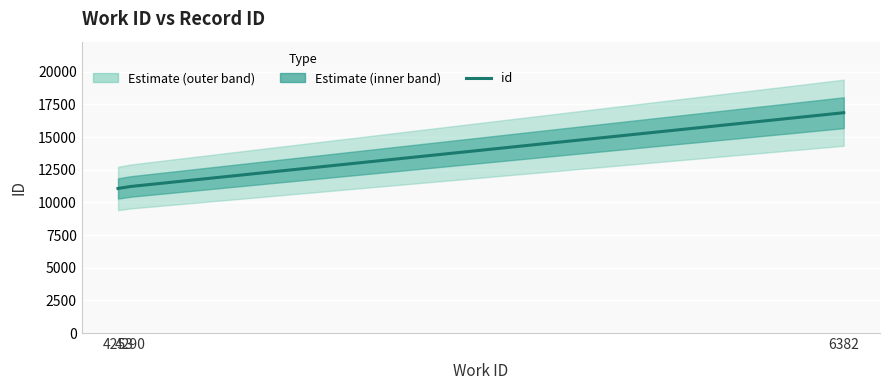

Rank the categories by value from lowest to highest.

4253, 4290, 6382